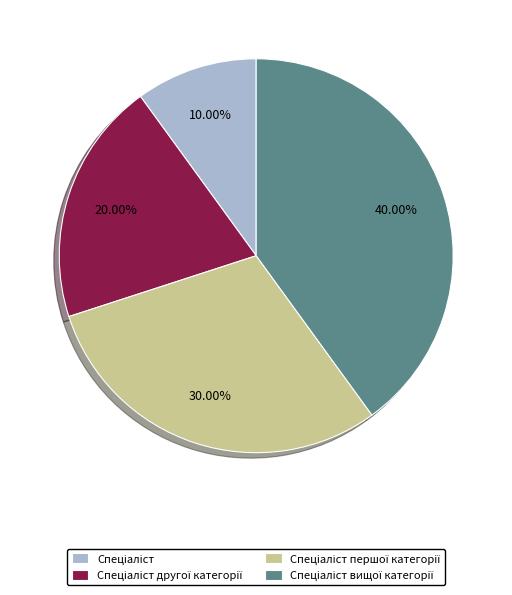

Is there any slice that represents more than half of the pie?

No